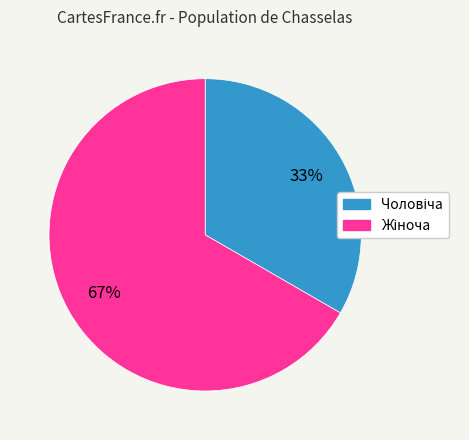

To the nearest percent, what is the average slice percentage?

50%